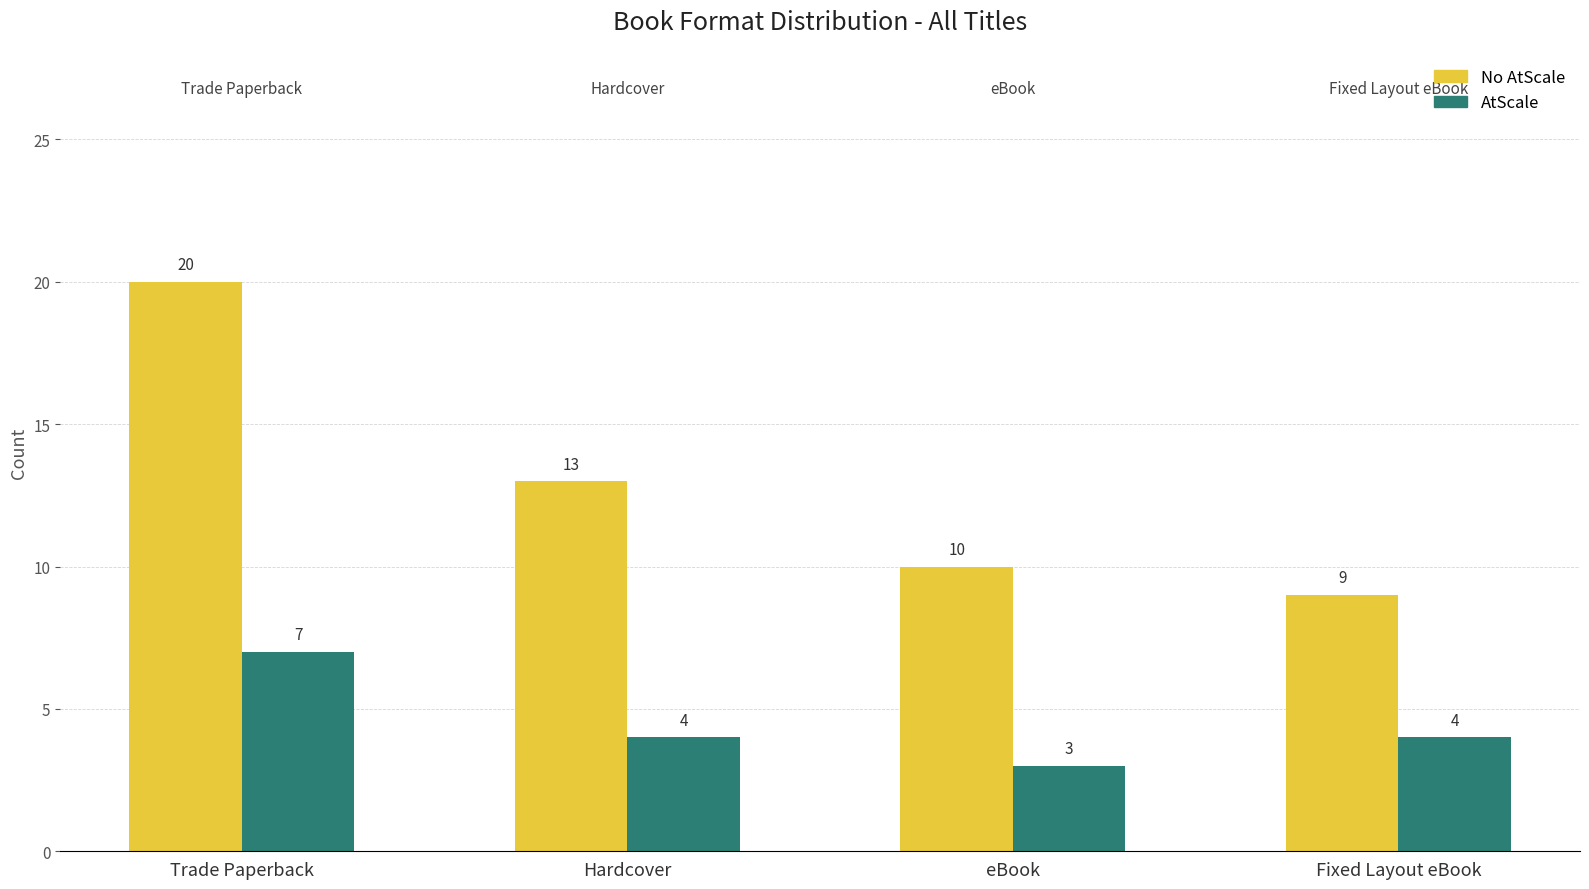

How many values in the No AtScale series are below 13?

2